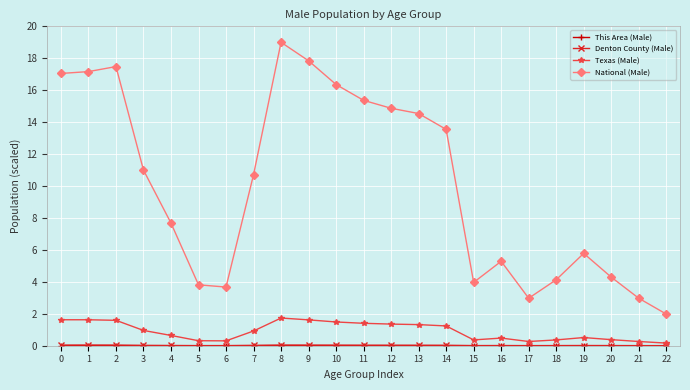

True or false: Texas (Male) and National (Male) cross at least once.

False